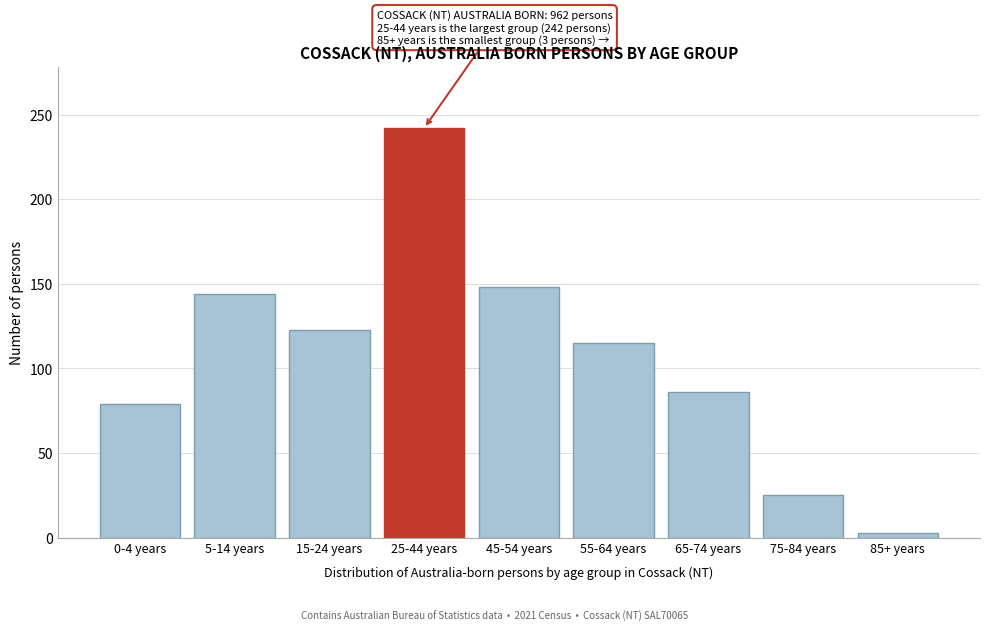

Reading left to right, extract all data points from this chart.

0-4 years=79	5-14 years=144	15-24 years=123	25-44 years=242	45-54 years=148	55-64 years=115	65-74 years=86	75-84 years=25	85+ years=3